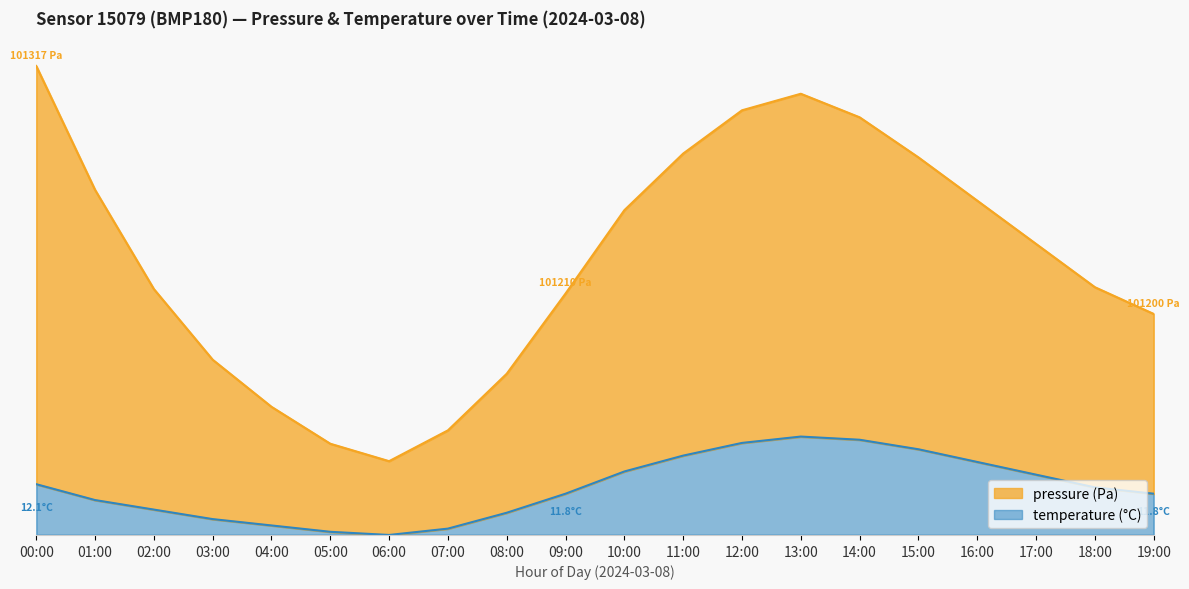

Which series has the largest total across all categories?

pressure